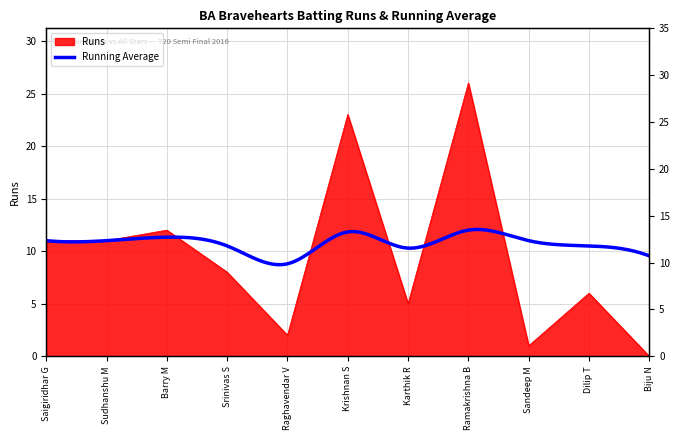

How many points are lower than both their immediate neighbors (excluding endpoints)?

3